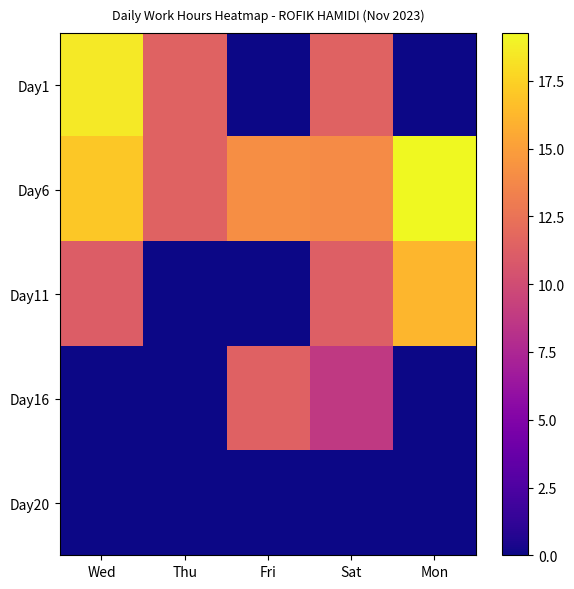

What is the difference between the highest and lowest values at Mon?

19.3